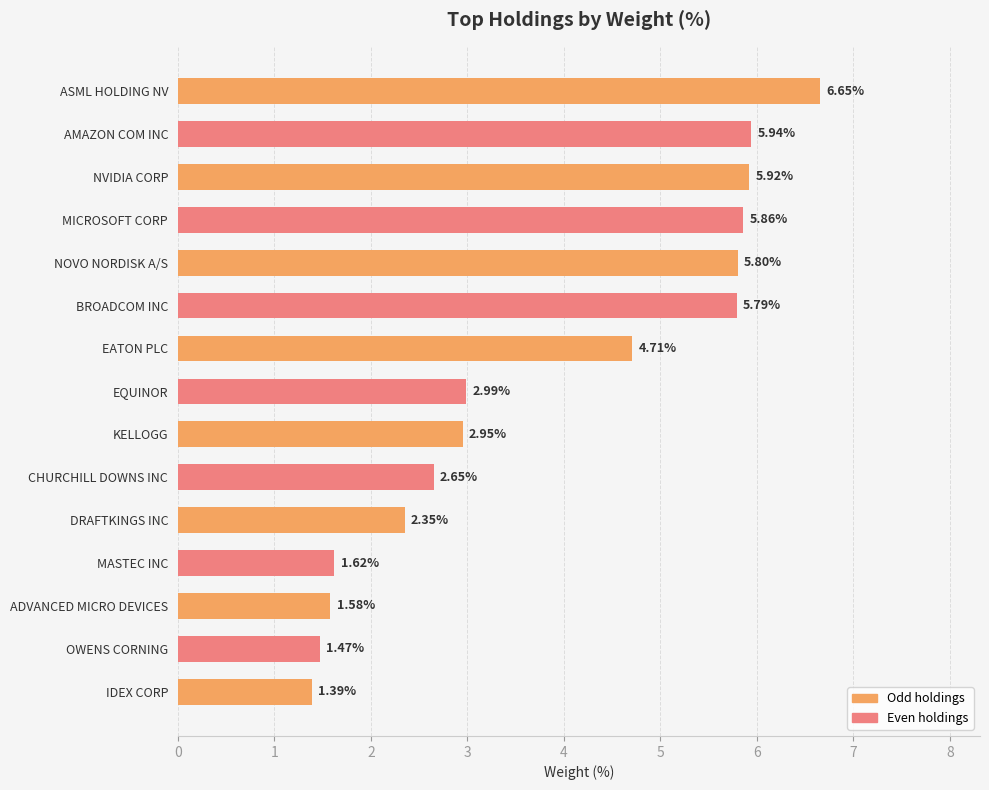

List the labels in order of value, largest first.

ASML HOLDING NV, AMAZON COM INC, NVIDIA CORP, MICROSOFT CORP, NOVO NORDISK A/S, BROADCOM INC, EATON PLC, EQUINOR, KELLOGG, CHURCHILL DOWNS INC, DRAFTKINGS INC, MASTEC INC, ADVANCED MICRO DEVICES, OWENS CORNING, IDEX CORP